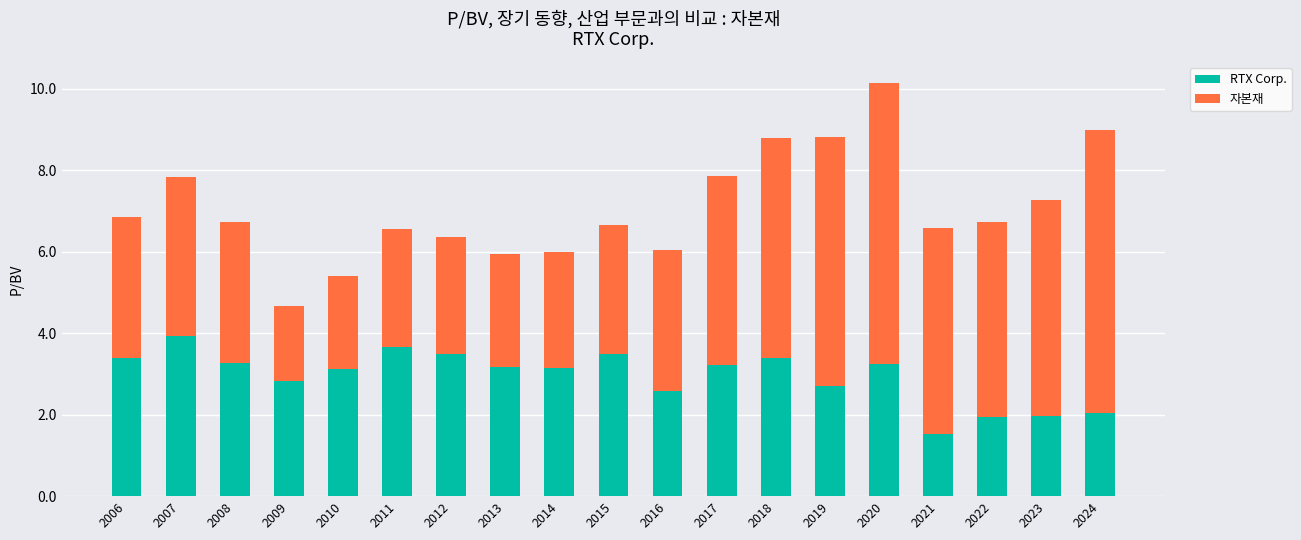

The value of RTX Corp. at 2013 is 3.2. True or false?

True